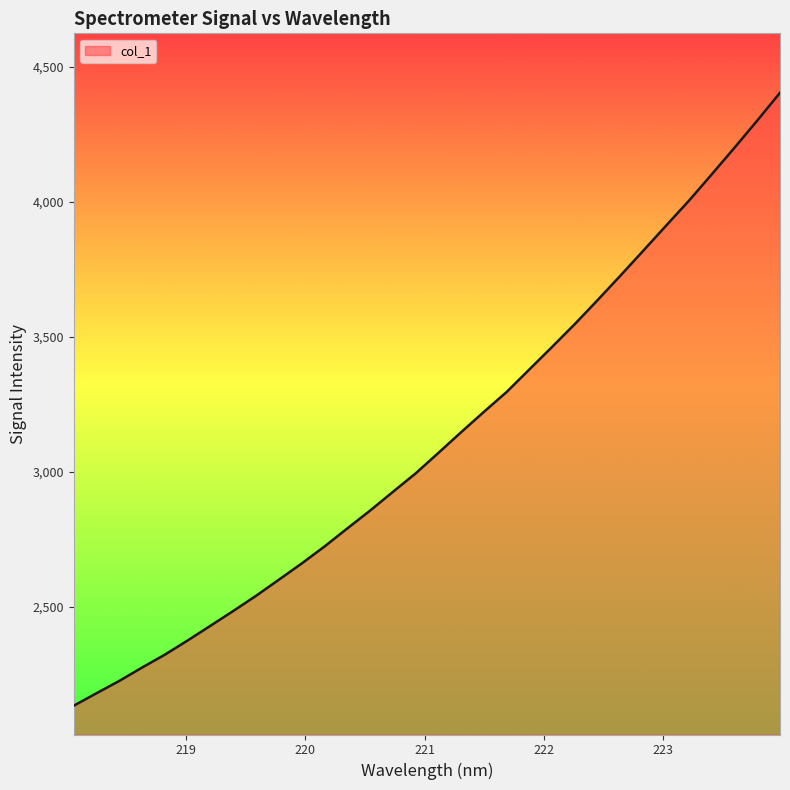

What is the difference between the maximum and minimum values?

2270.1